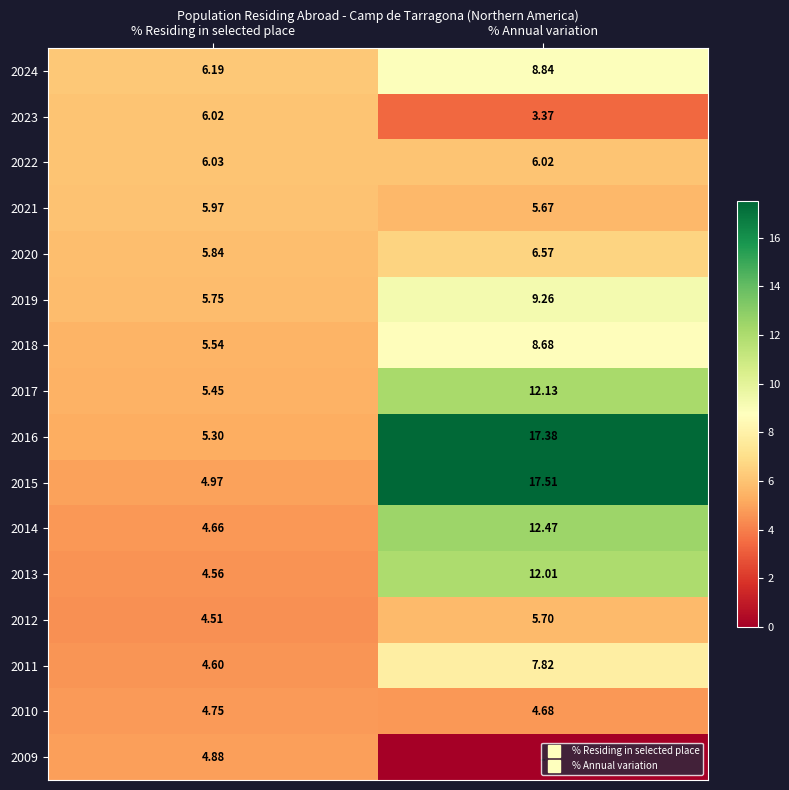

What is the difference between the 2011 values at % Annual variation and % Residing in selected place?

3.2